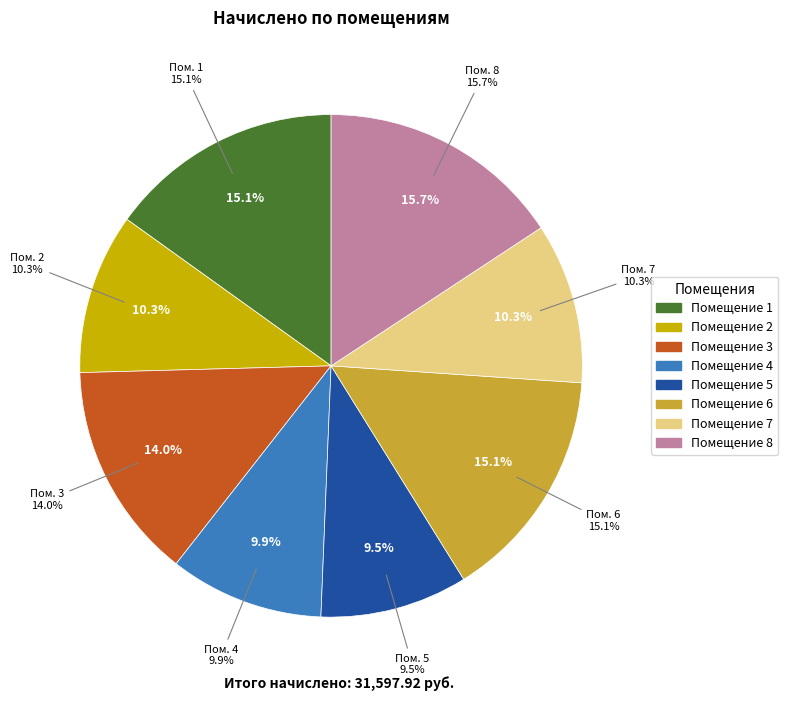

True or false: 8 accounts for 16% of the total.

True